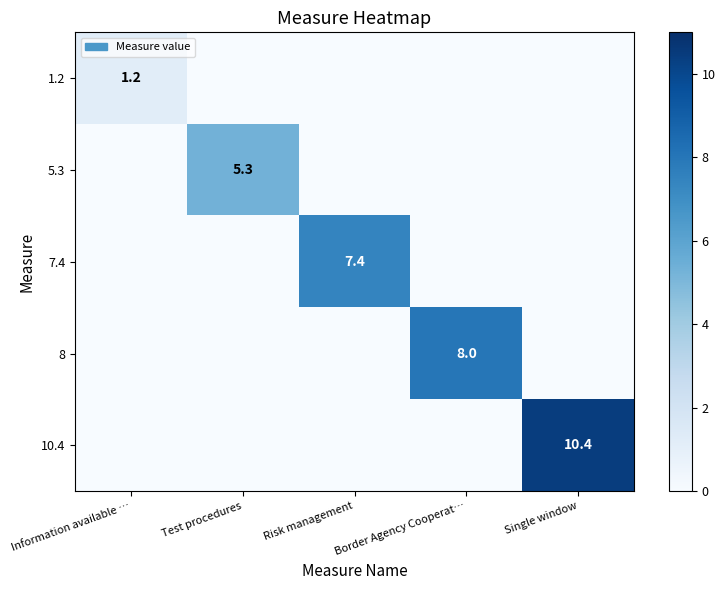

The 10.4 series shows 15.0 at Single window. True or false?

False